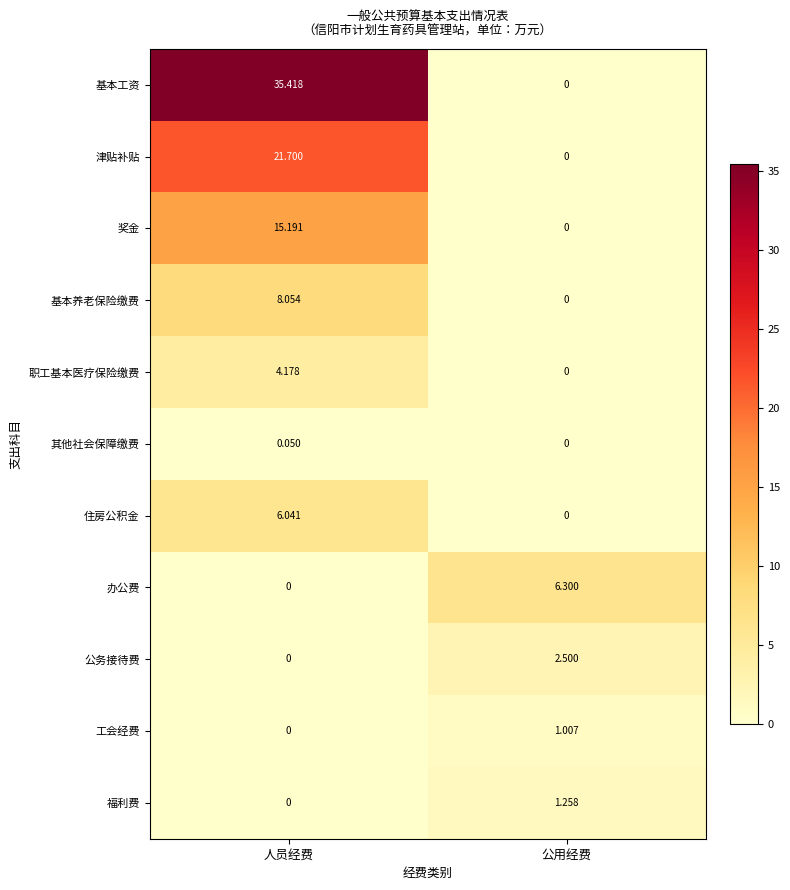

Rank the series by their maximum value, from highest to lowest.

基本工资, 津贴补贴, 奖金, 基本养老保险缴费, 办公费, 住房公积金, 职工基本医疗保险缴费, 公务接待费, 福利费, 工会经费, 其他社会保障缴费